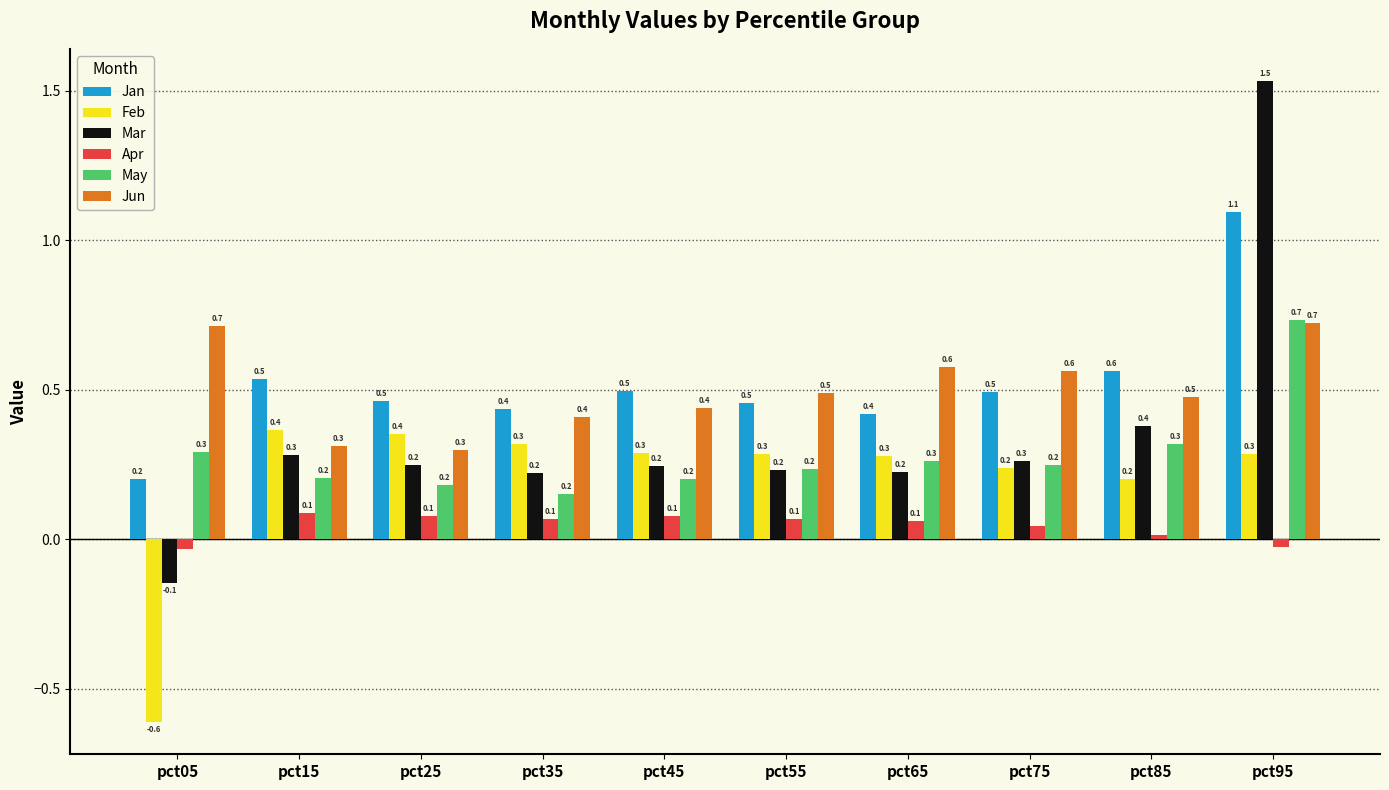

Is it true that Mar equals 0.1 at pct25?

False